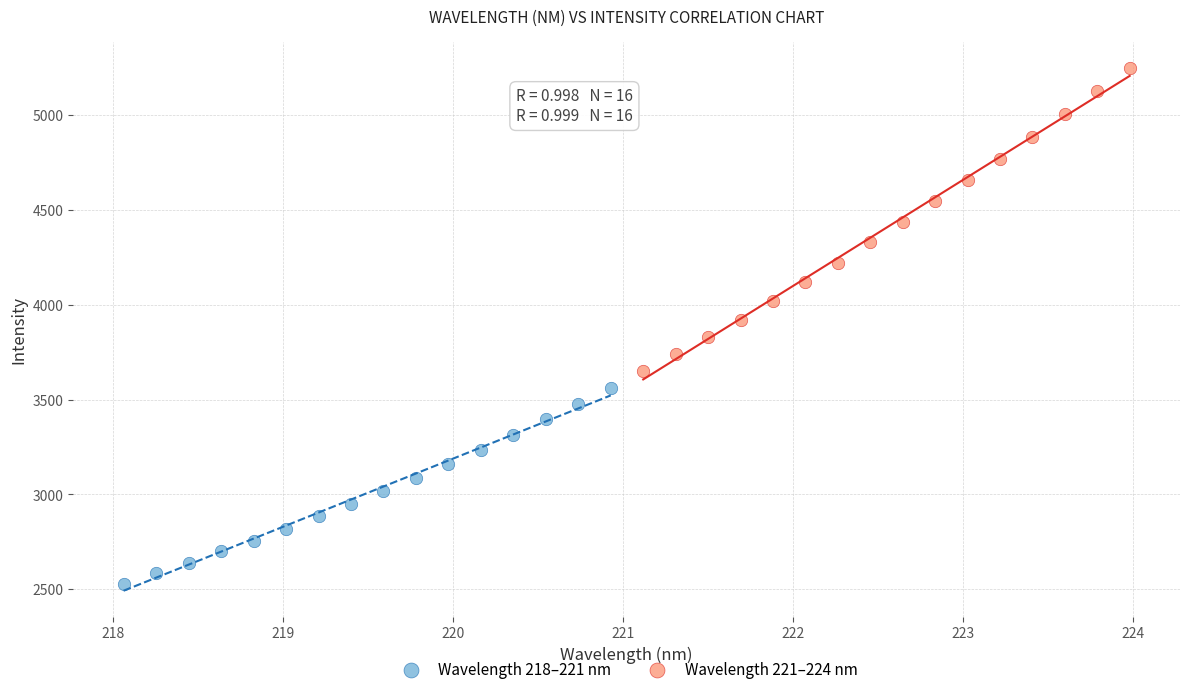

What are all the series names shown in the legend?

Wavelength 218–221 nm, Wavelength 221–224 nm